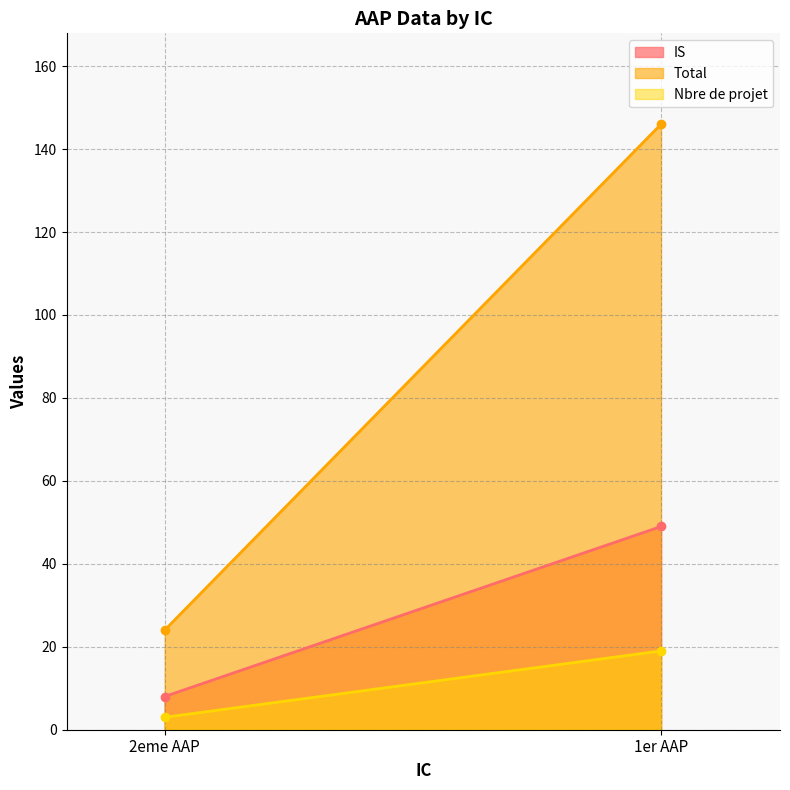

At which label does IS reach its minimum?

2eme AAP